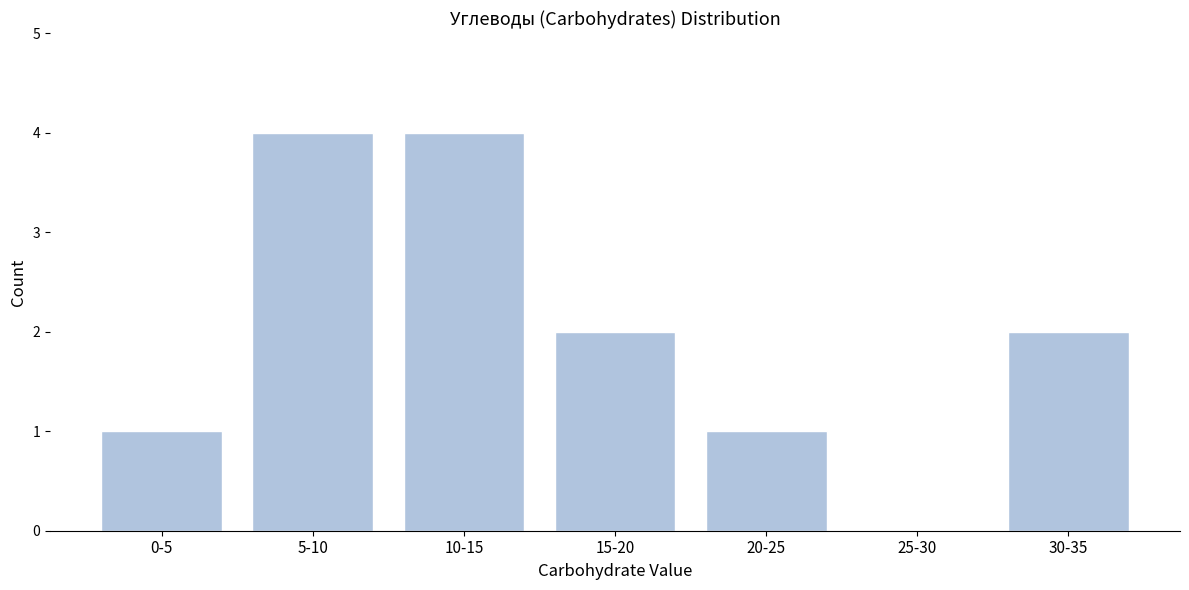

Reading left to right, what are all the values shown in this chart?

0-5=1	5-10=4	10-15=4	15-20=2	20-25=1	25-30=0	30-35=2